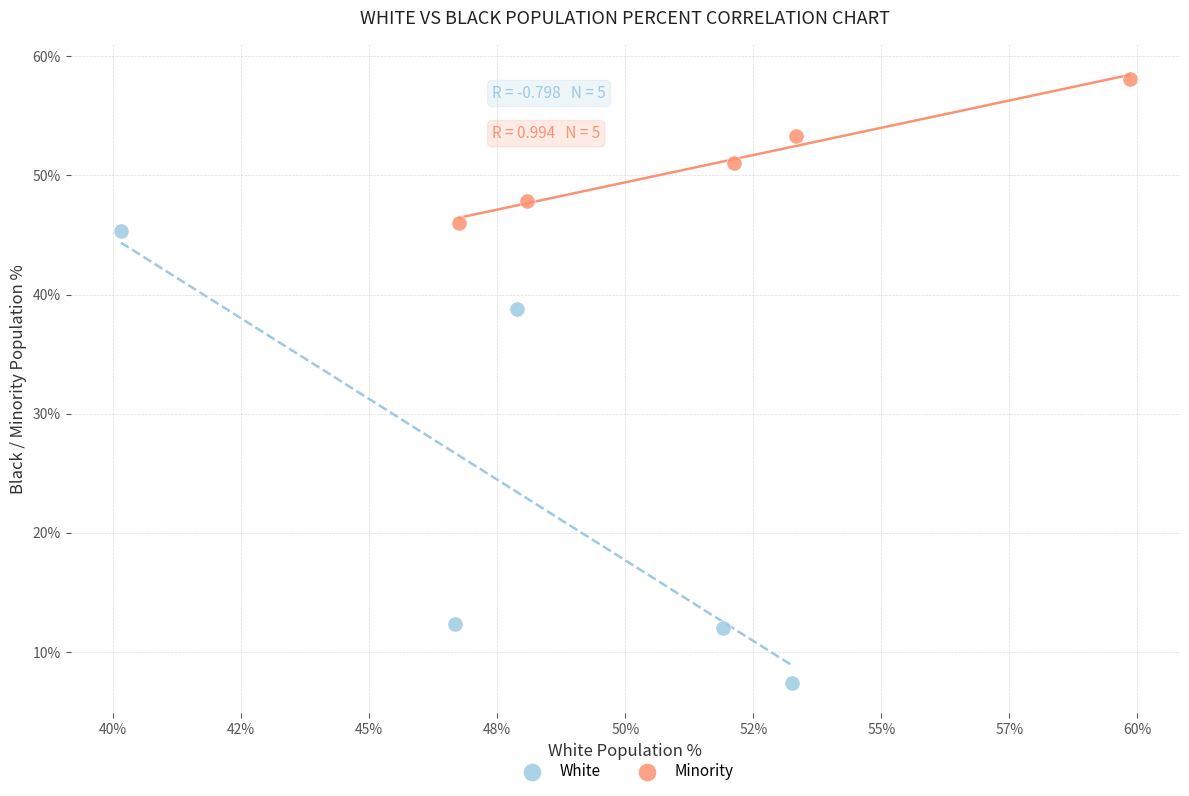

What are all the series names shown in the legend?

White, Minority